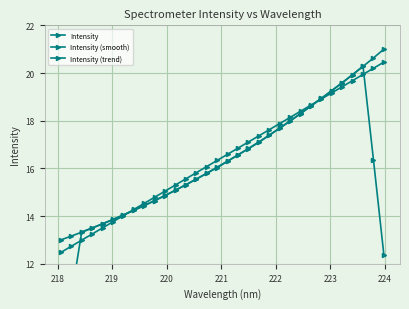

What is the value of the Intensity (trend) point at the 29th from the left?

19.7